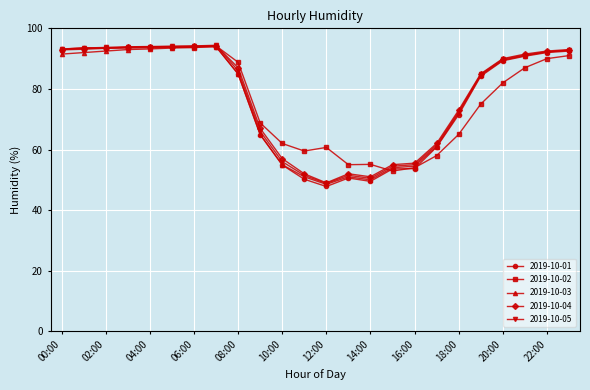

Which series has the largest range (max minus min)?

2019-10-01